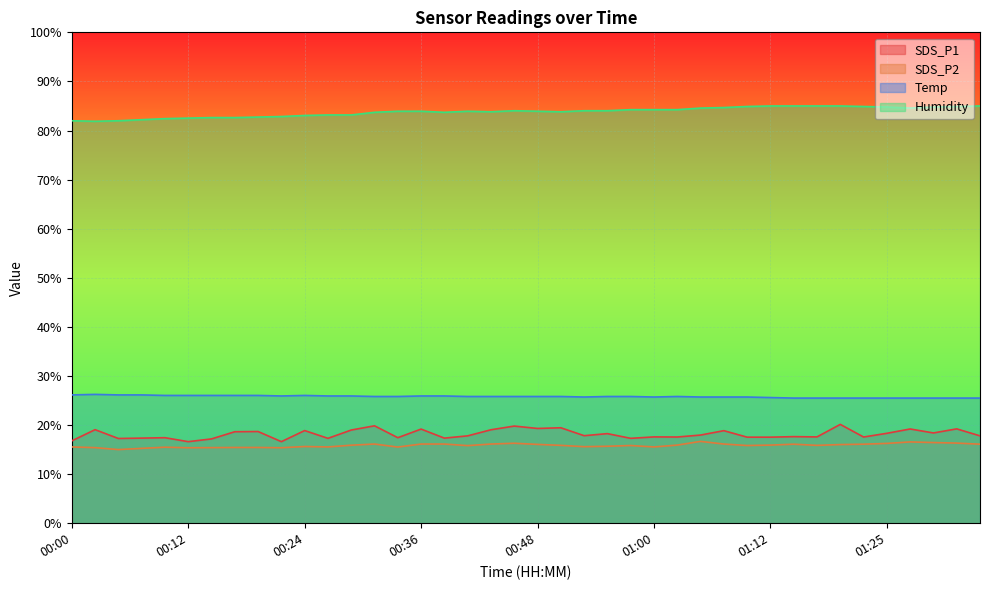

True or false: Humidity has a value of 45.0 at 01:32.

False